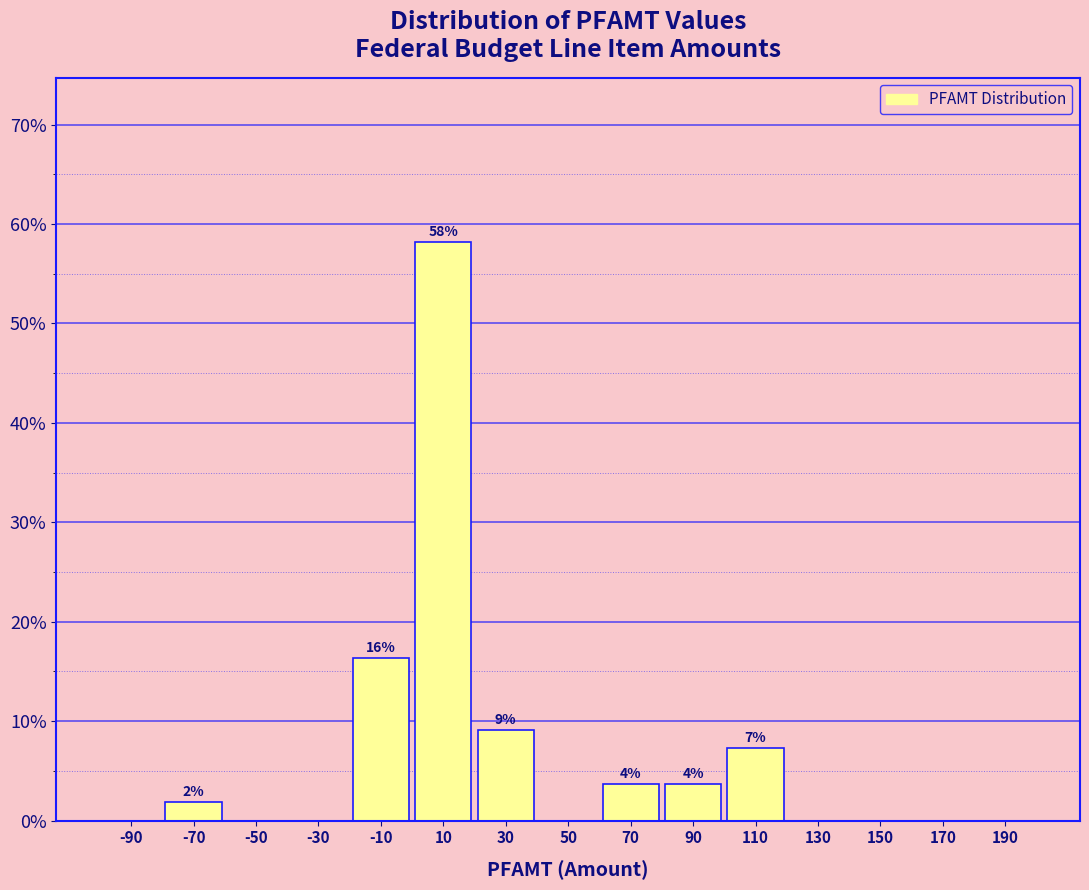

Which range on the x-axis has the tallest bar?

0 to 20